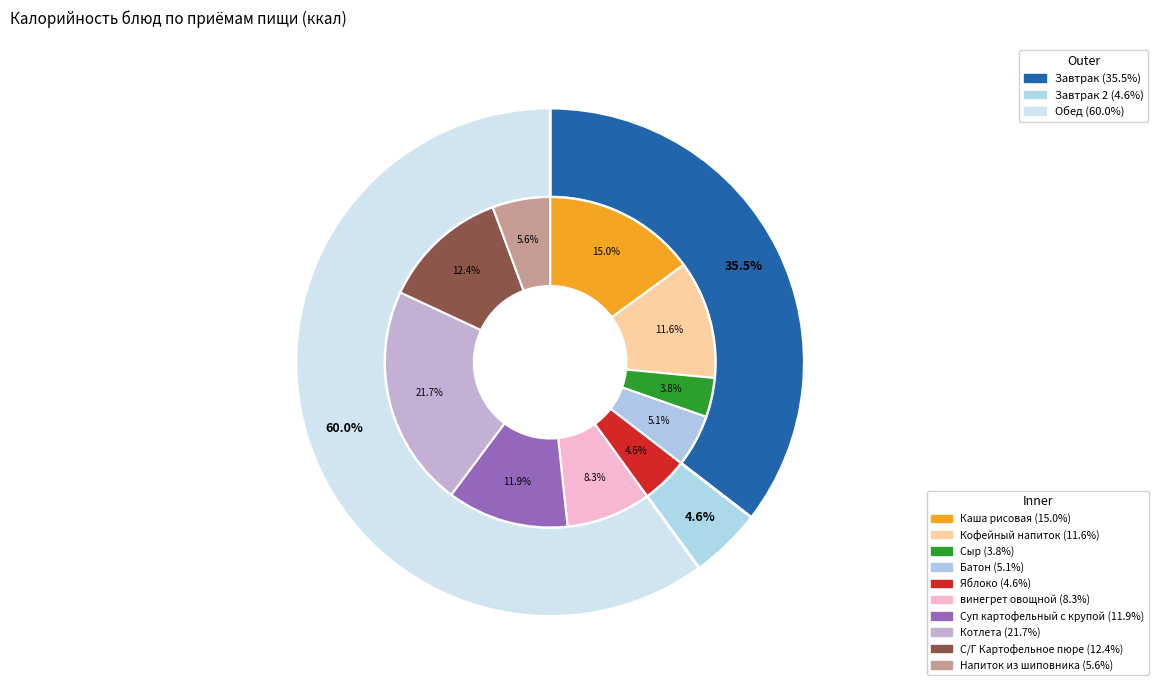

To the nearest percent, what is the difference between the largest and smallest slice percentages?

18%